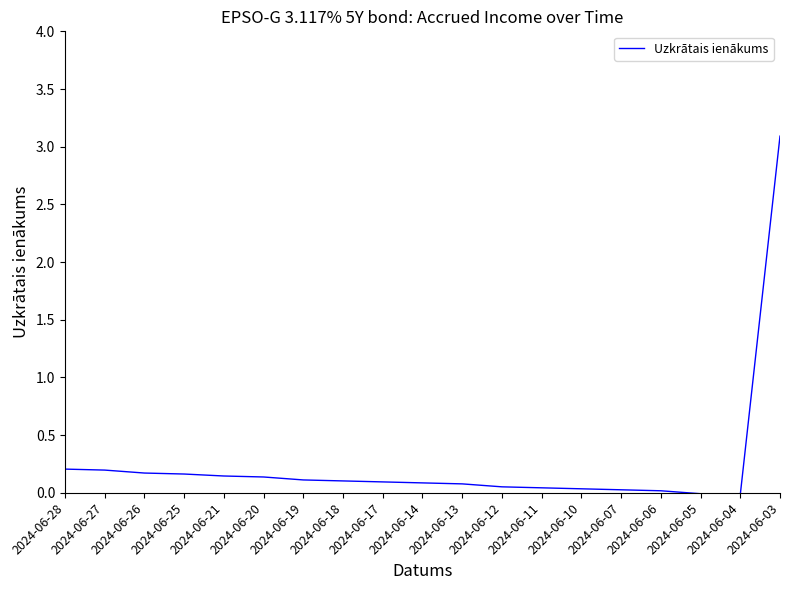

Which has a higher value, 2024-06-07 or 2024-06-19?

2024-06-19